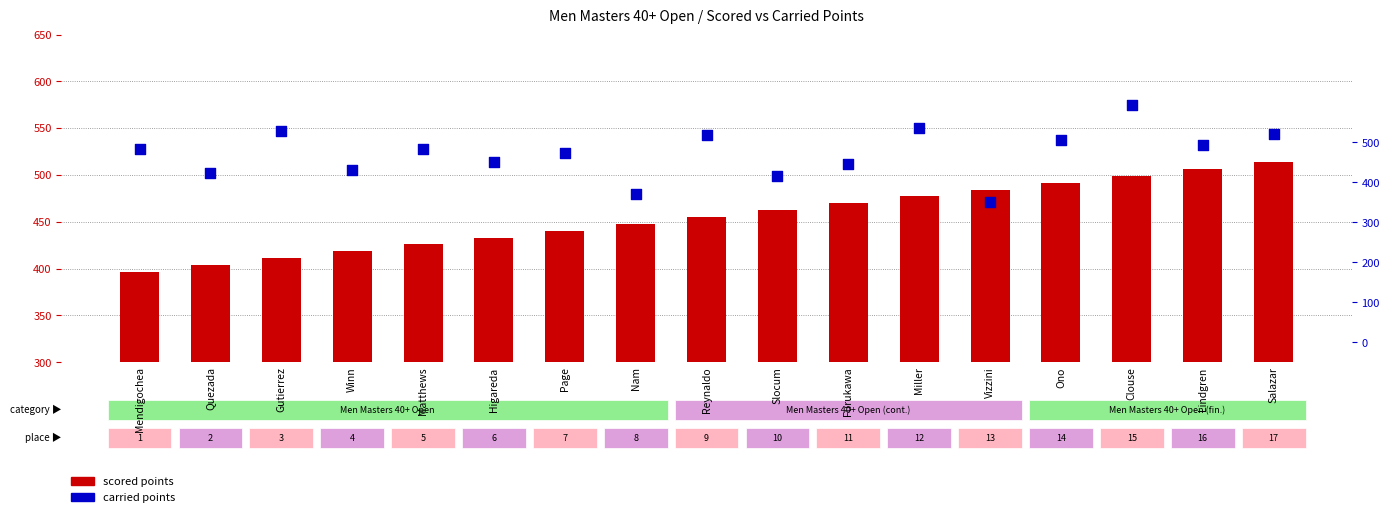

Which series has the largest total across all categories?

carried points